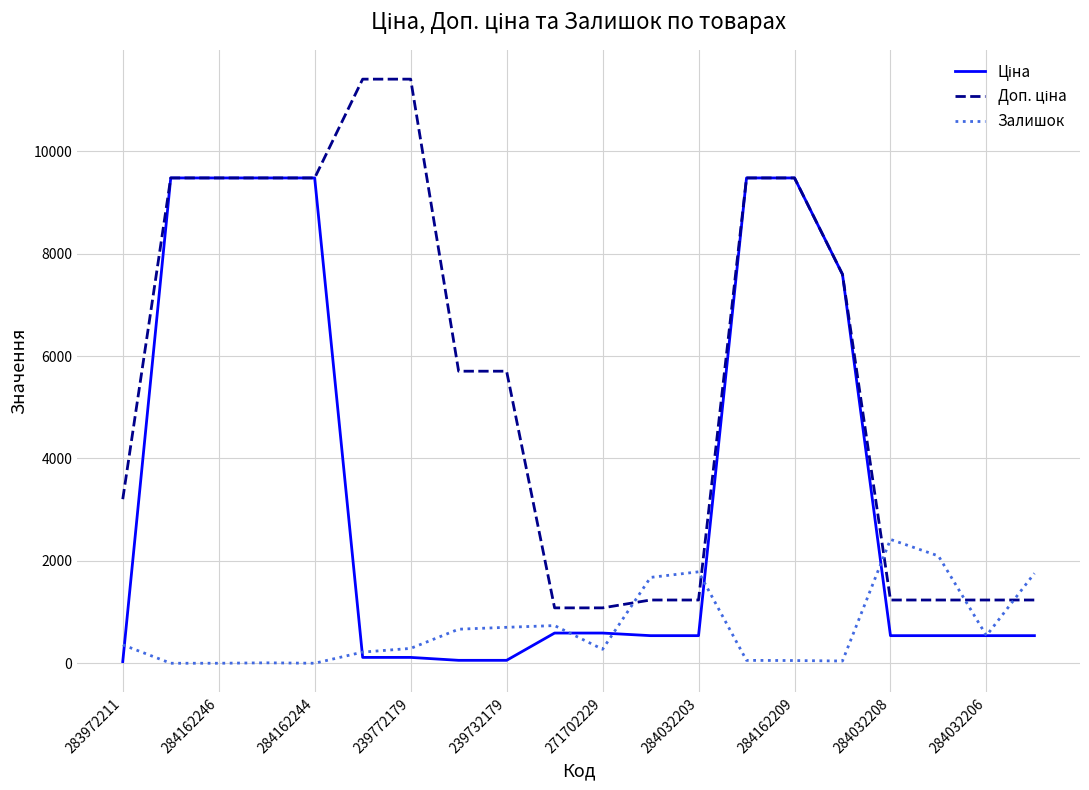

At which category is the sum across all series the highest?

13